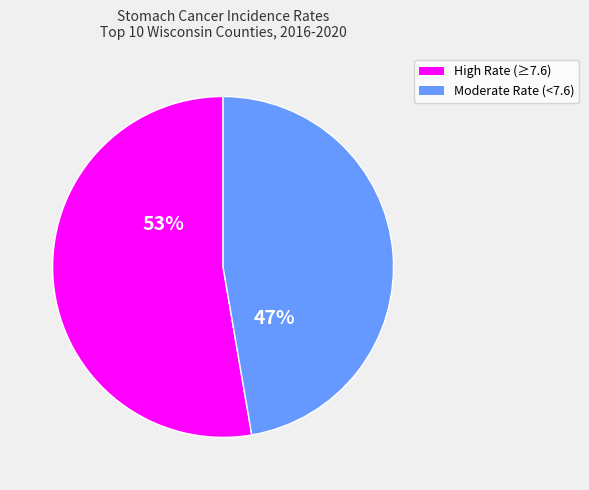

To the nearest percent, what is the average slice percentage?

50%